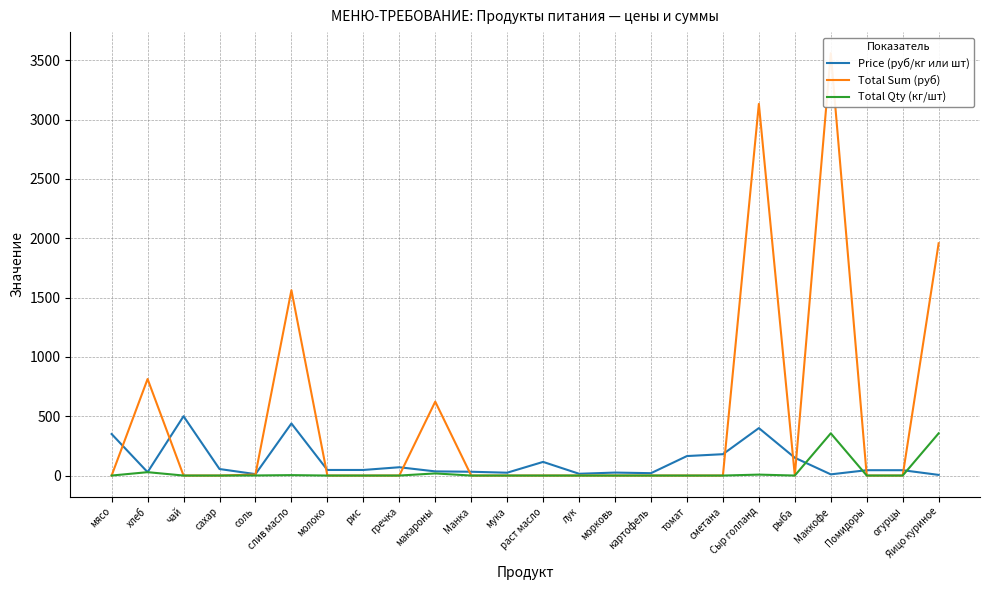

Where does the Price (руб/кг или шт) series first go above 47?

мясо